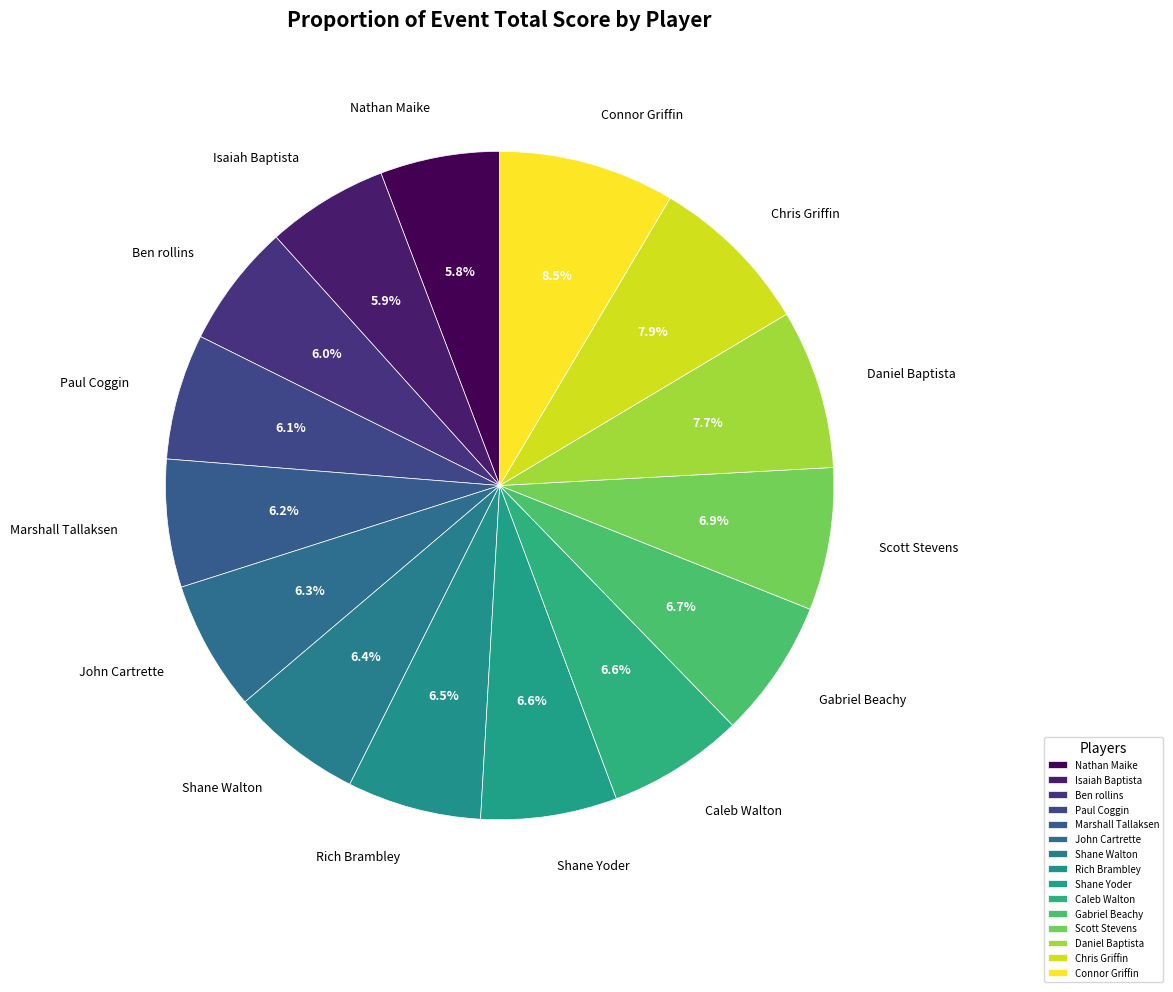

The Shane Yoder slice represents 7% of the pie. True or false?

True